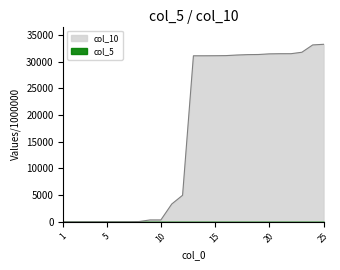

Which label corresponds to the smallest value in the chart?

1